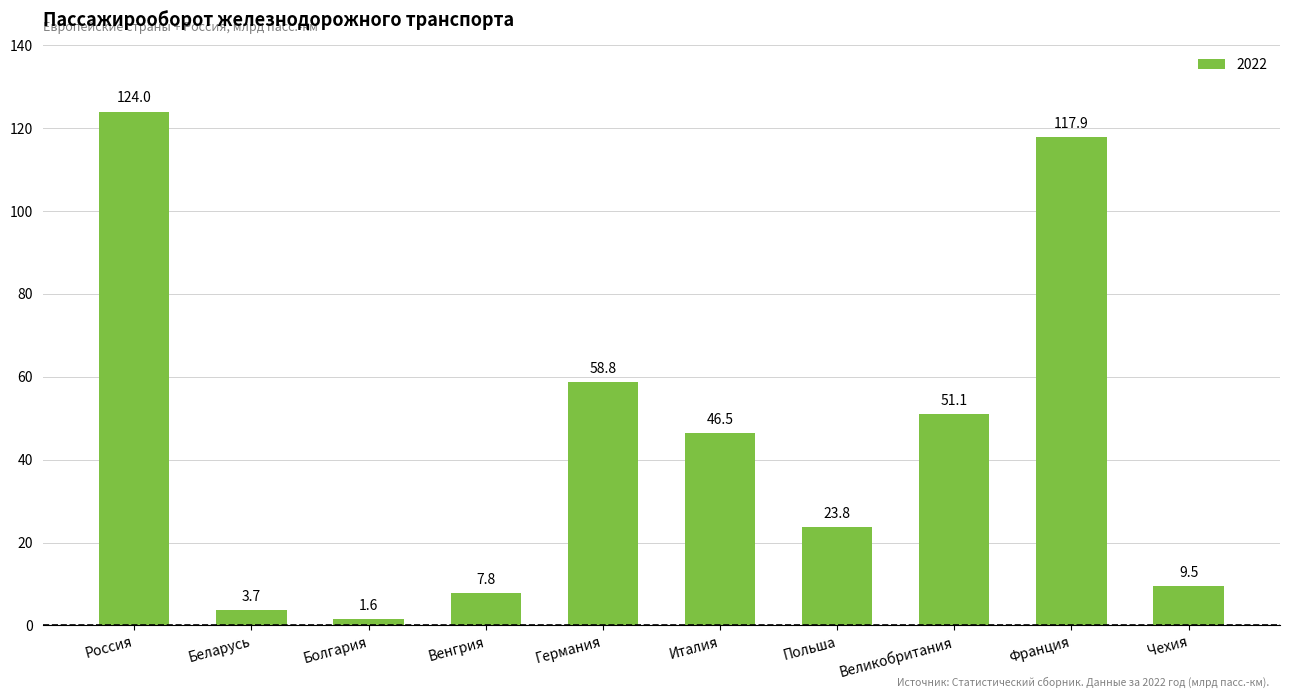

What is the label of the 7th bar from the left?

Польша